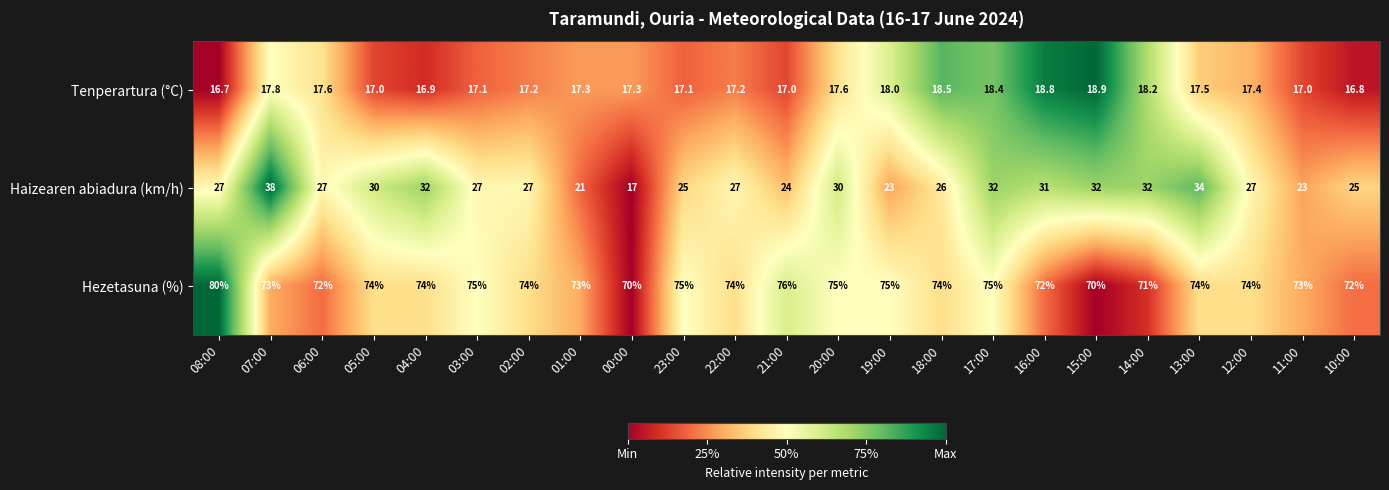

What is the spread (max minus min) of values at 08:00?

63.3